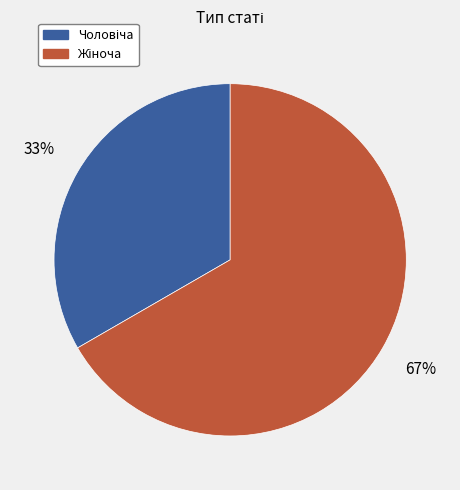

To the nearest percent, what is the average slice percentage?

50%